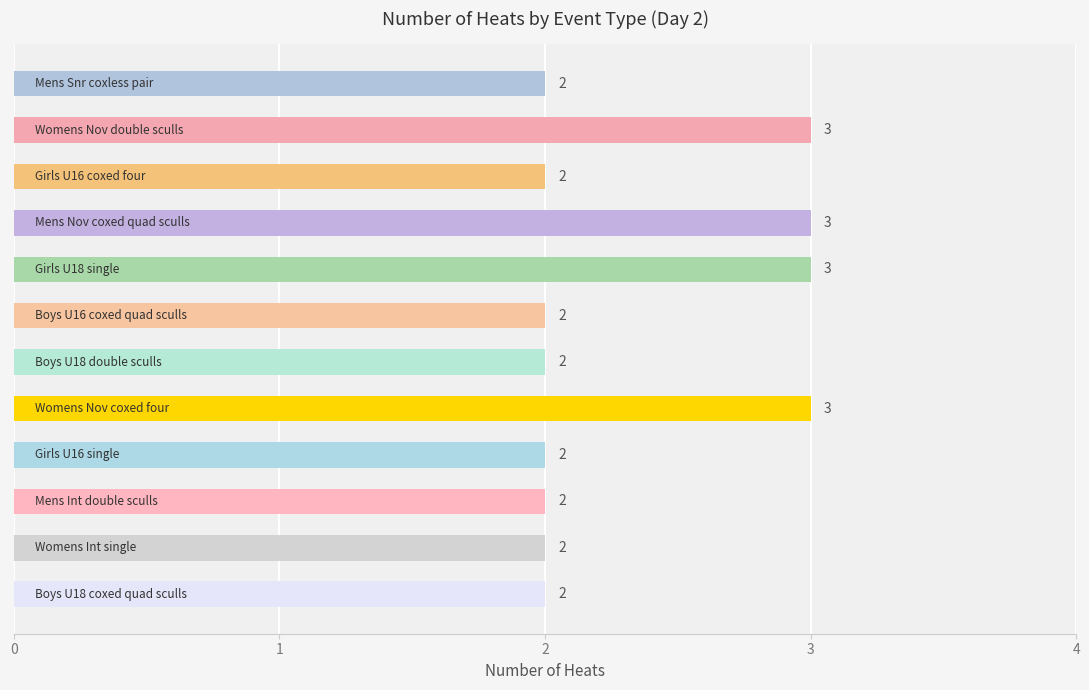

What is the value of the 7th bar from the top?

2